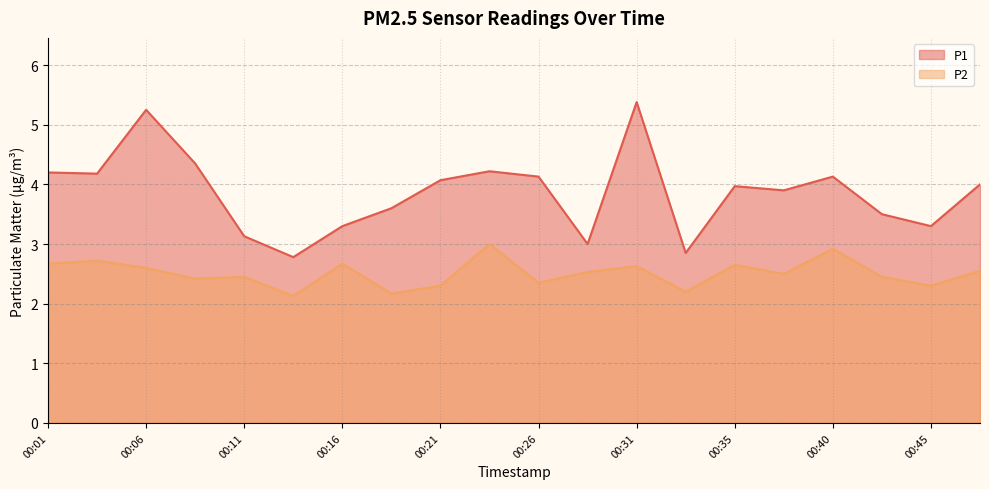

What is the value of the P1 point at the 11th from the left?

4.1